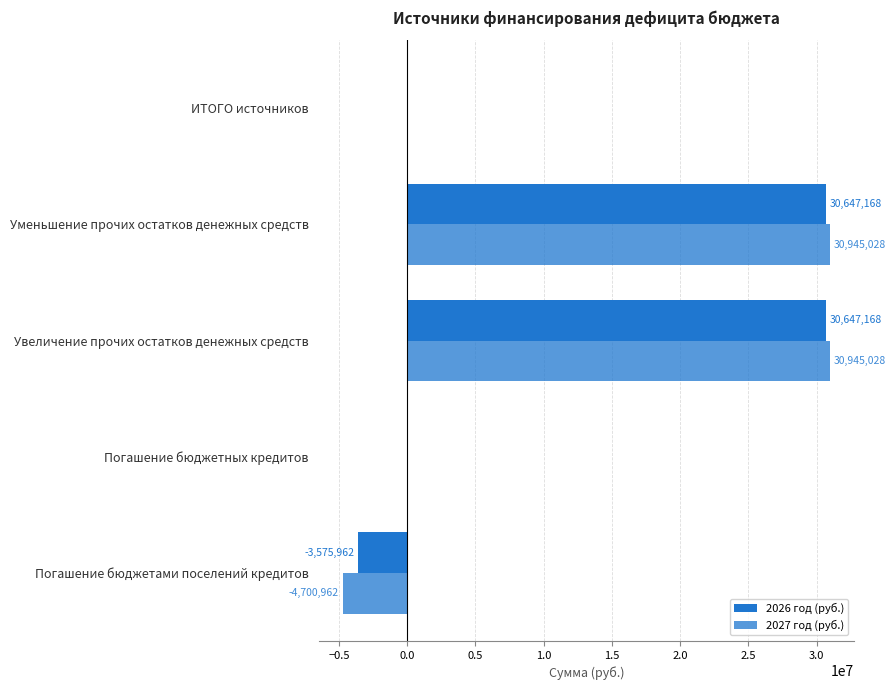

Count the number of categories in the chart.

5